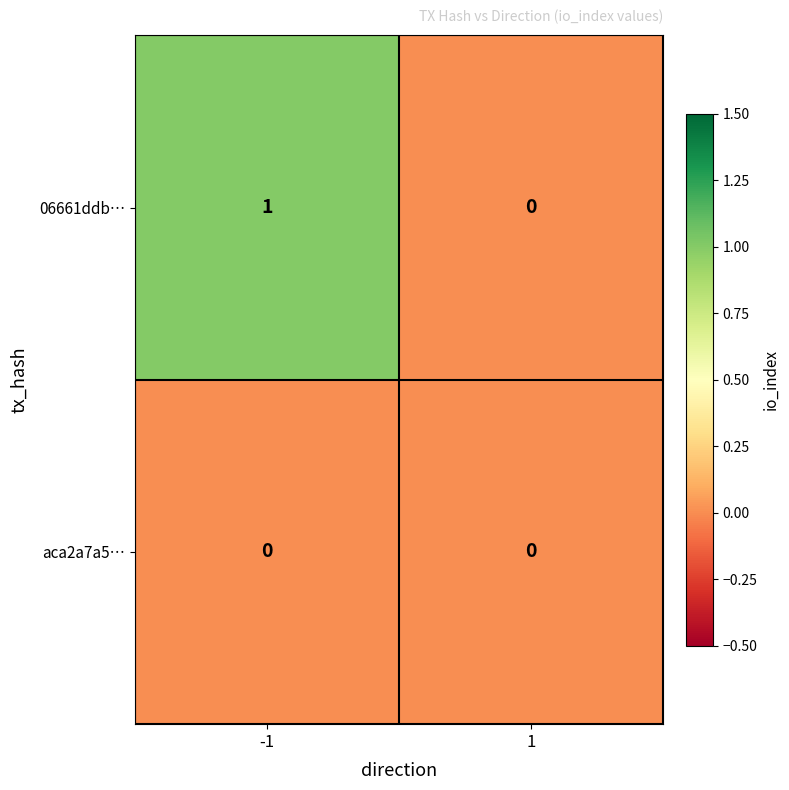

Which series changed the most between -1 and 1?

06661ddb…